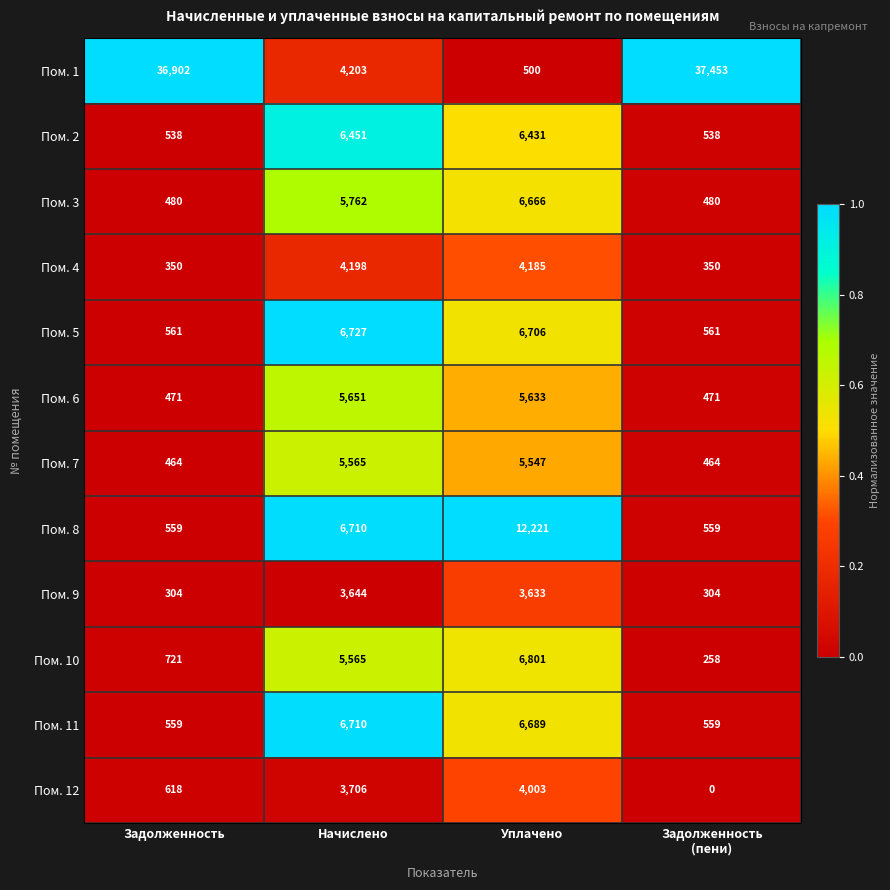

Which category has the lowest value across all series?

Задолженность
(пени)